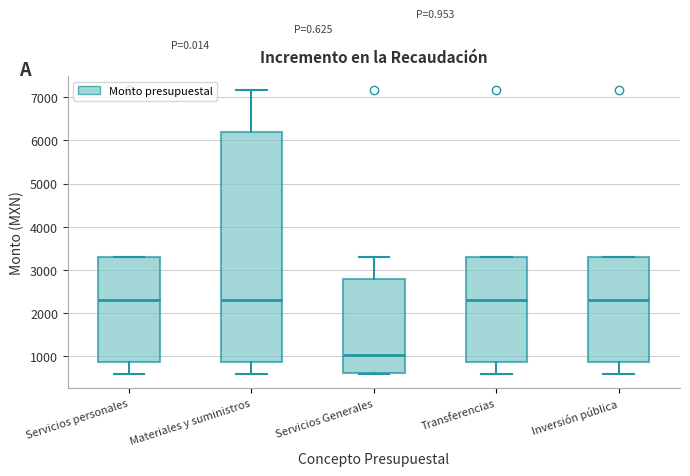

Comparing the boxes themselves (not the whiskers), which one is the tallest?

Materiales y suministros